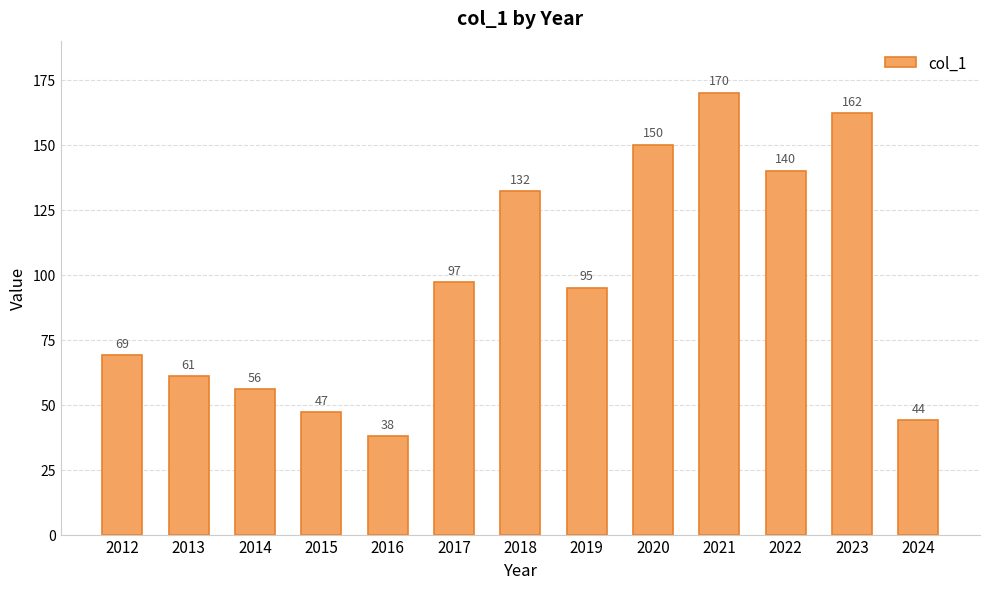

What is the value of the 9th bar from the left?

150